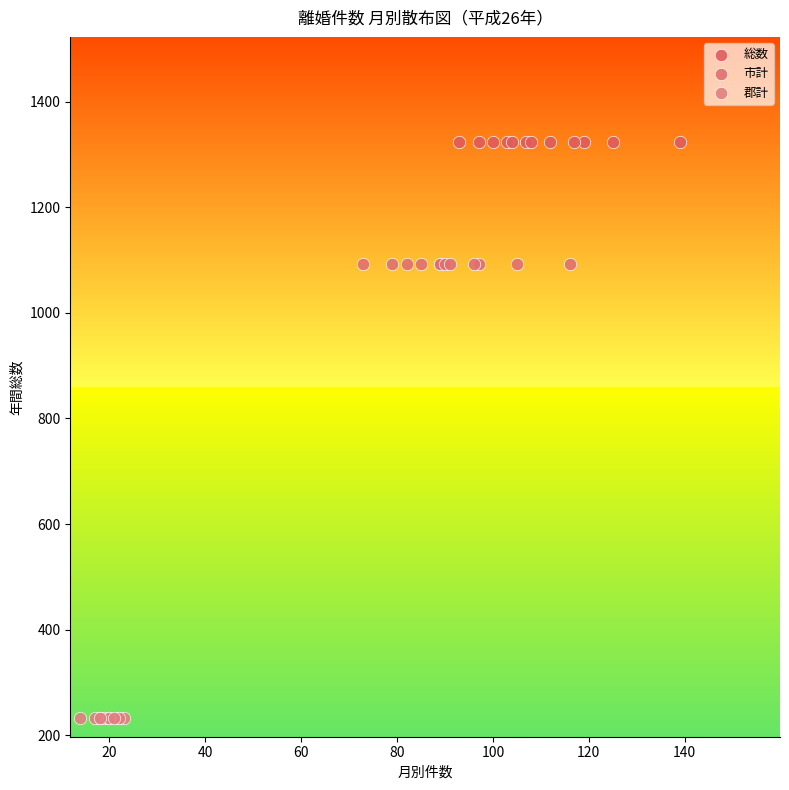

Which series reaches the maximum Y coordinate?

総数